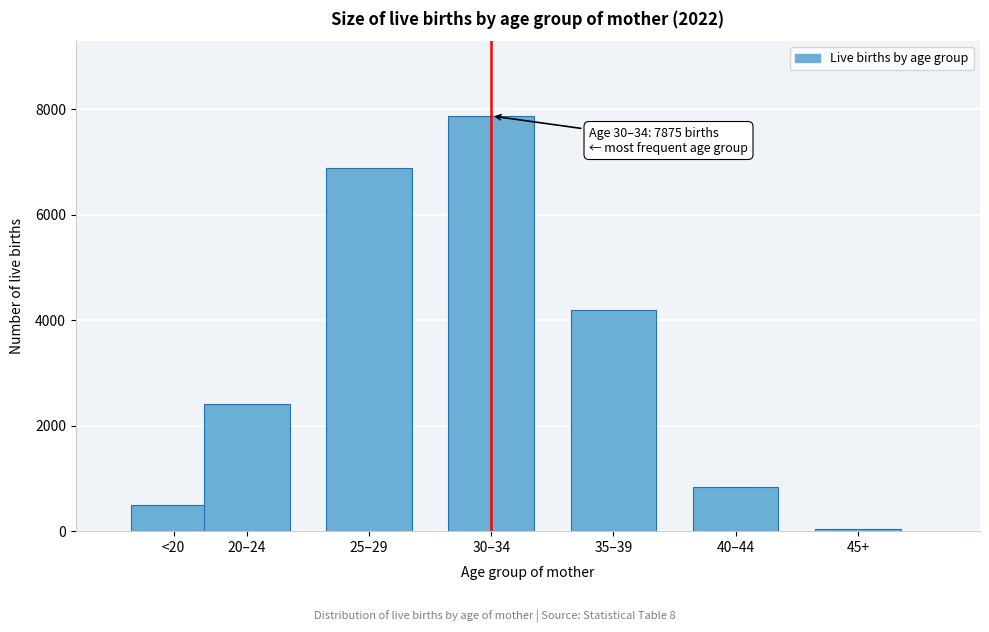

Reading left to right, what are all the values shown in this chart?

491	2409	6880	7875	4192	837	43